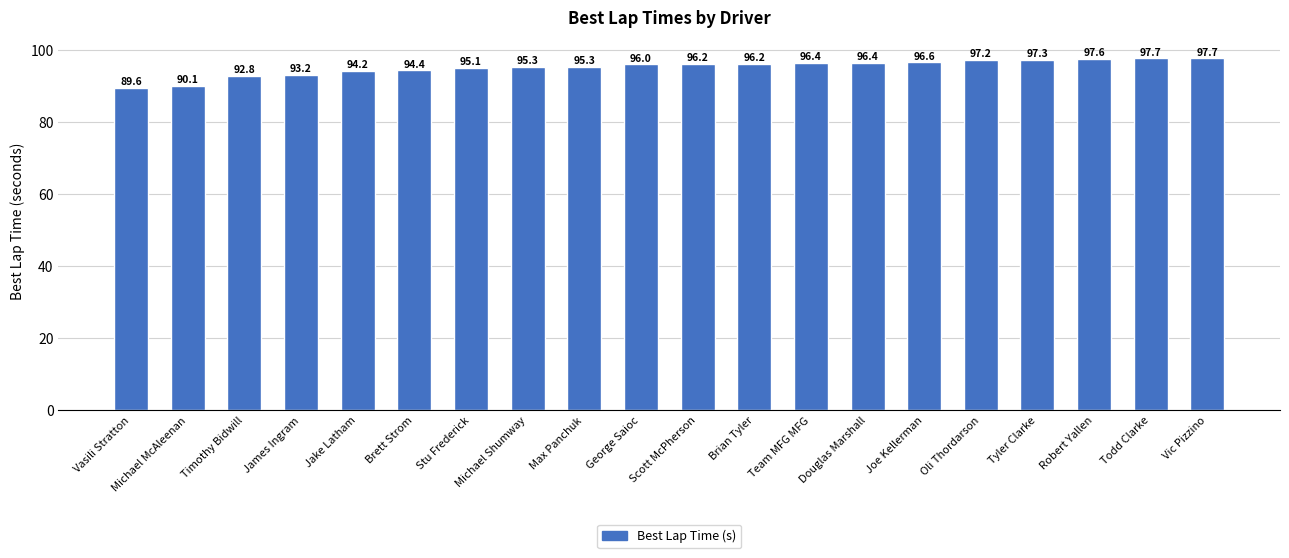

How many series are shown in this chart?

1